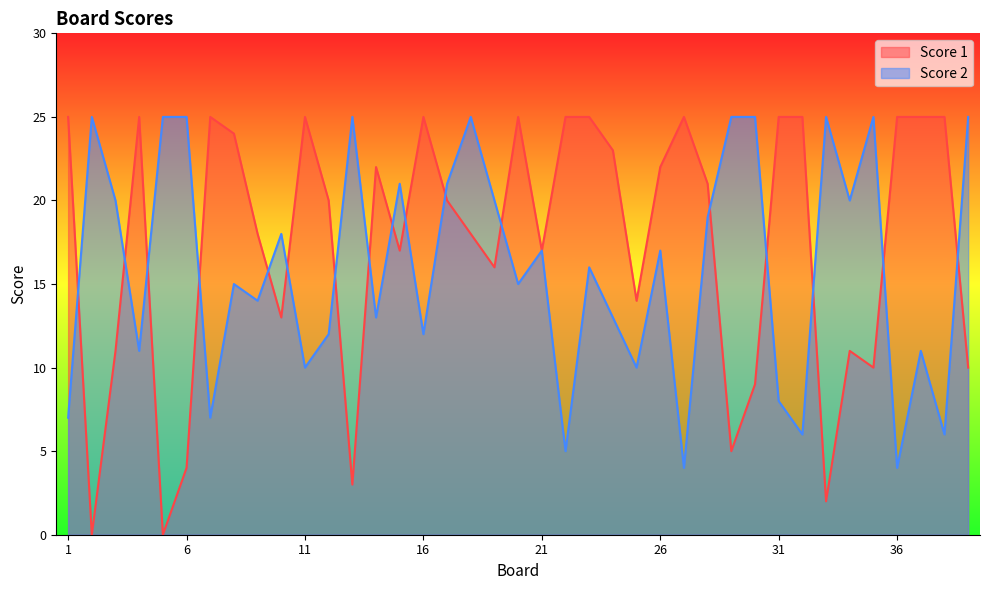

Does the chart have visible grid lines?

No